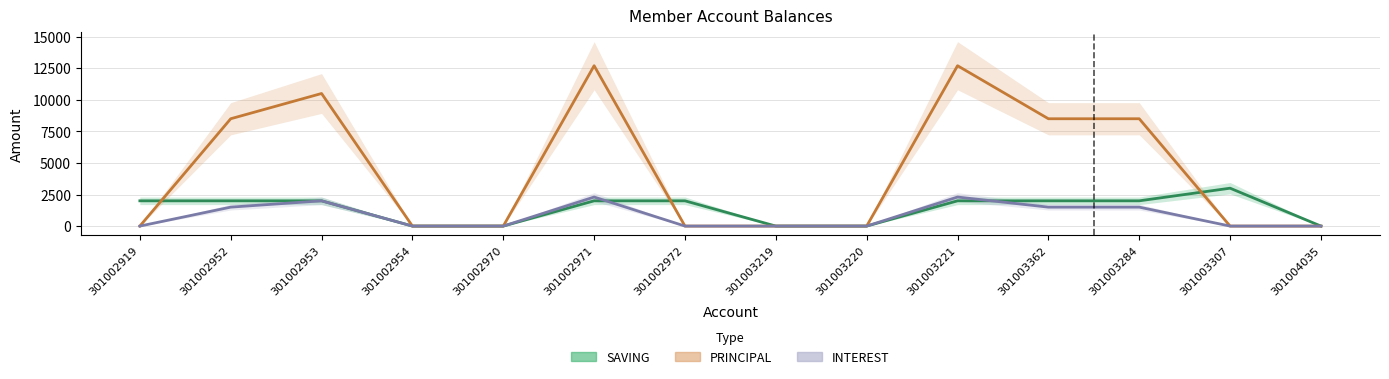

What is the approximate value of SAVING at 301002953, to the nearest 10?

2000